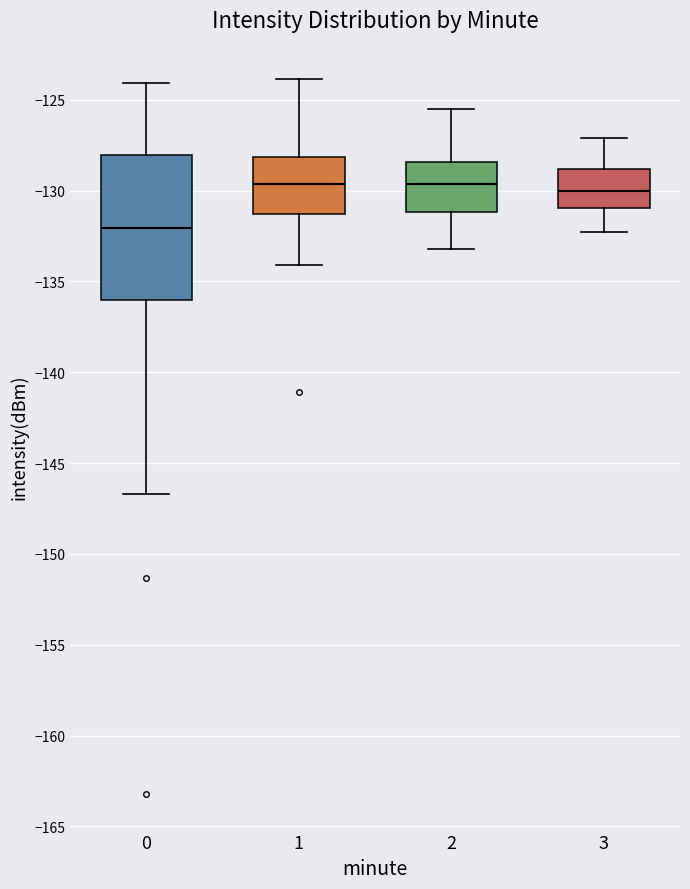

Comparing the boxes themselves (not the whiskers), which one is the tallest?

0